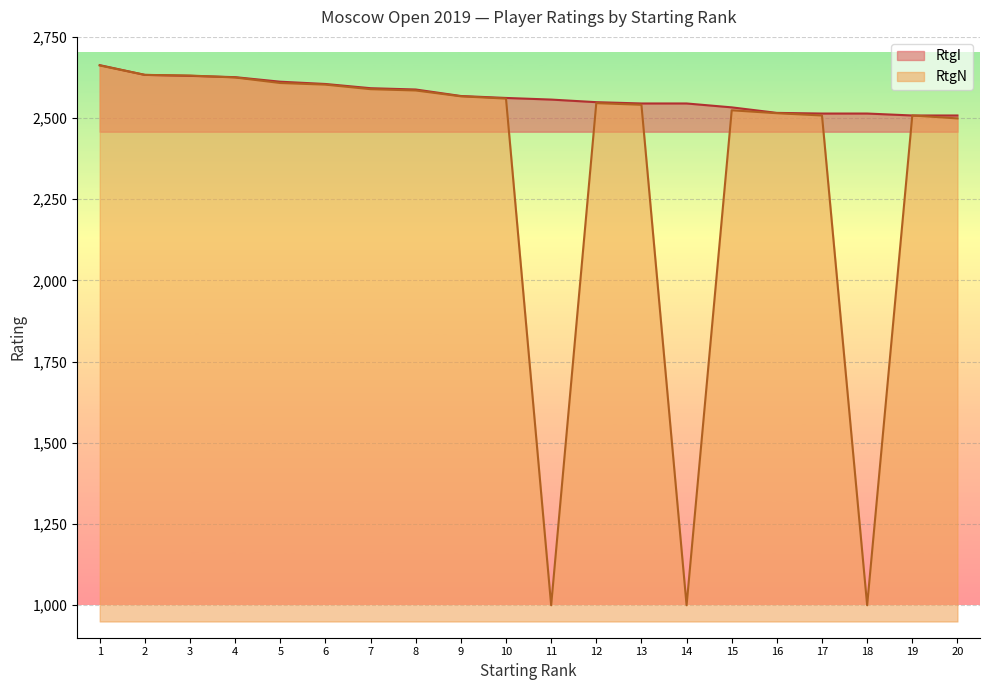

Read the RtgI value at 8.

2588